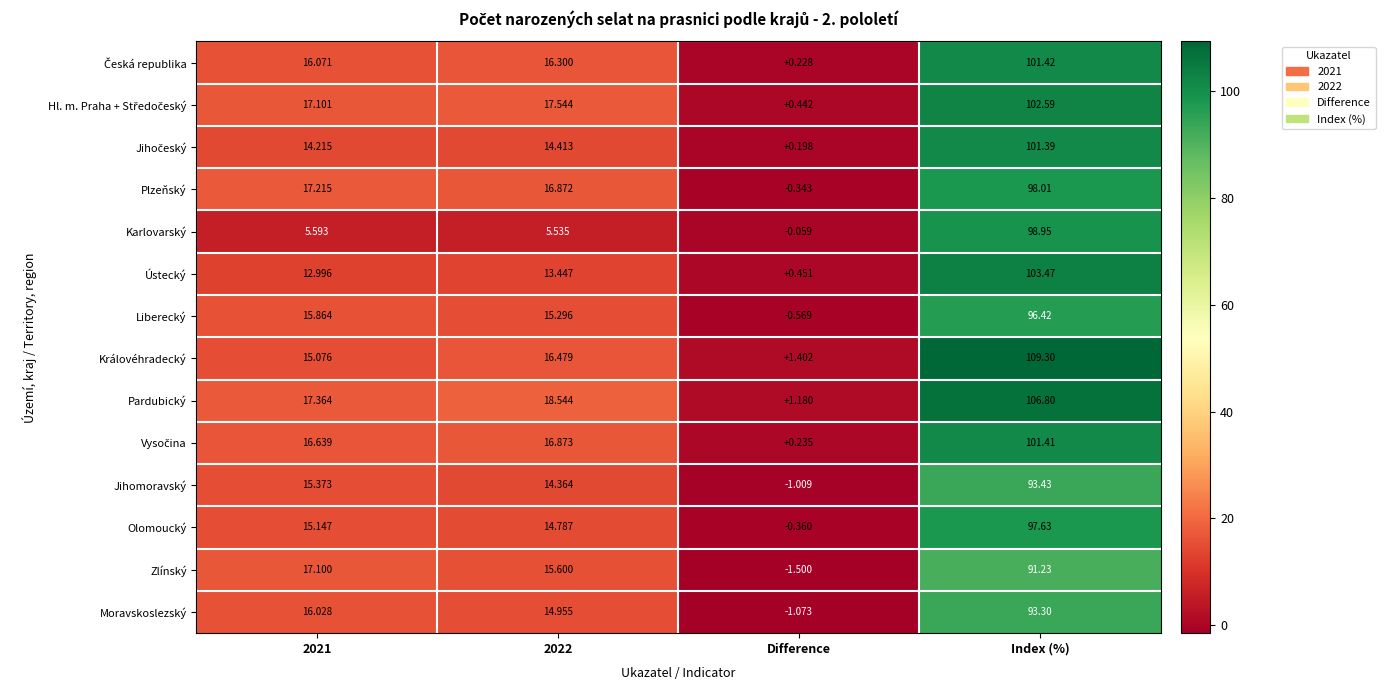

How many distinct data groups are displayed?

14